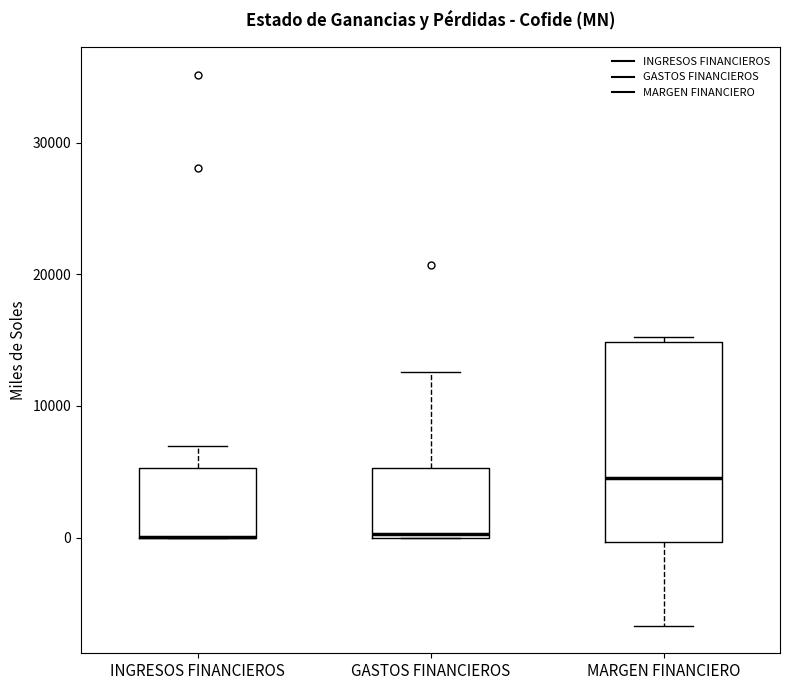

Where is the upper edge of the box for INGRESOS FINANCIEROS on the y-axis? The values are not printed on the chart, so give them approximately, as read against the axis.

5000